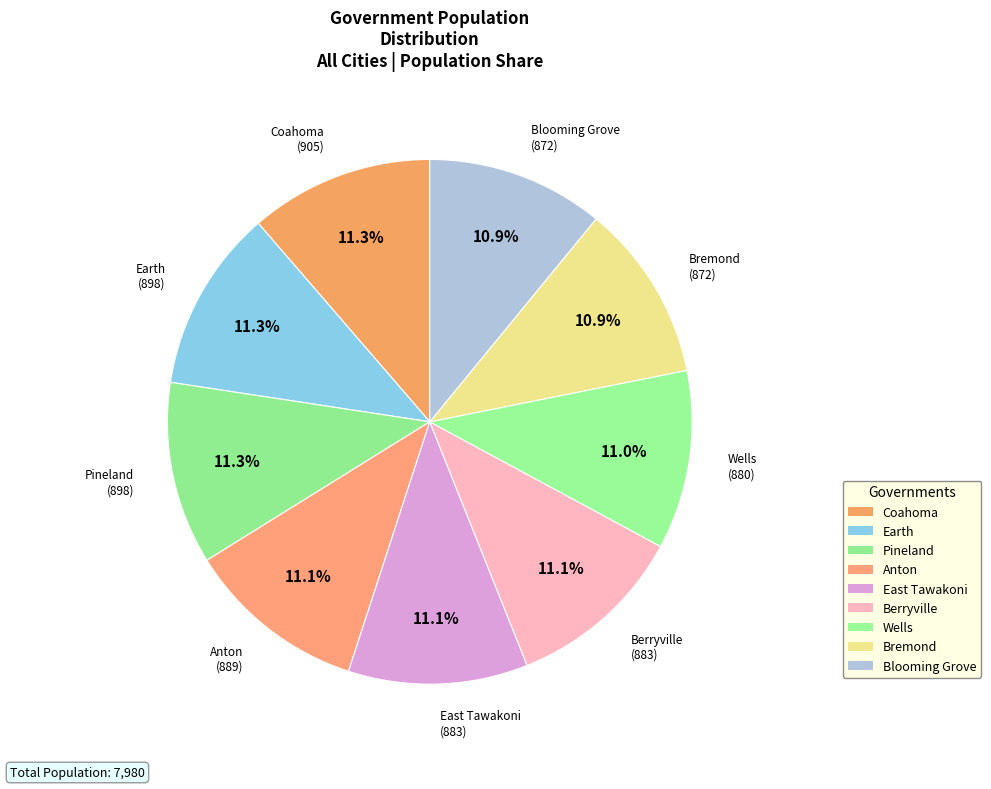

Between East Tawakoni and Anton, which is larger?

Anton